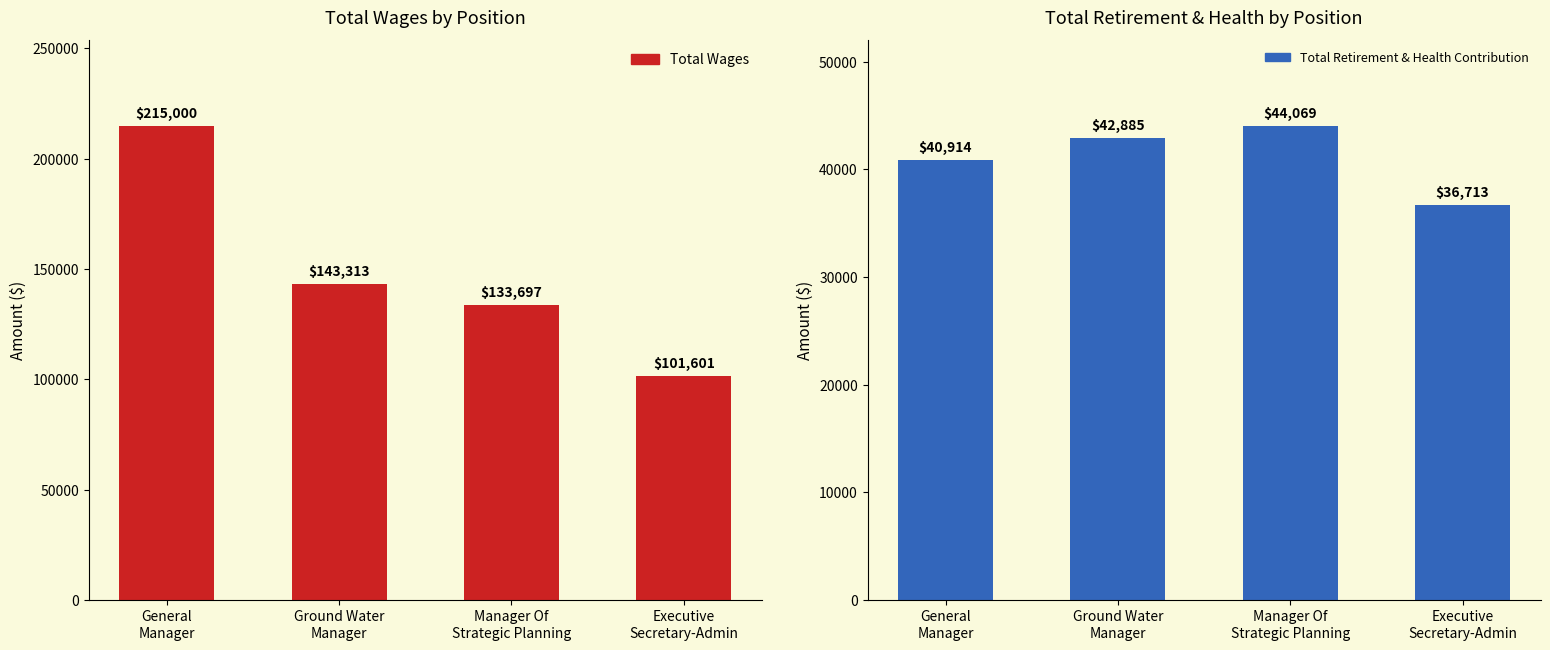

What is the total value across all series at General
Manager?

255914